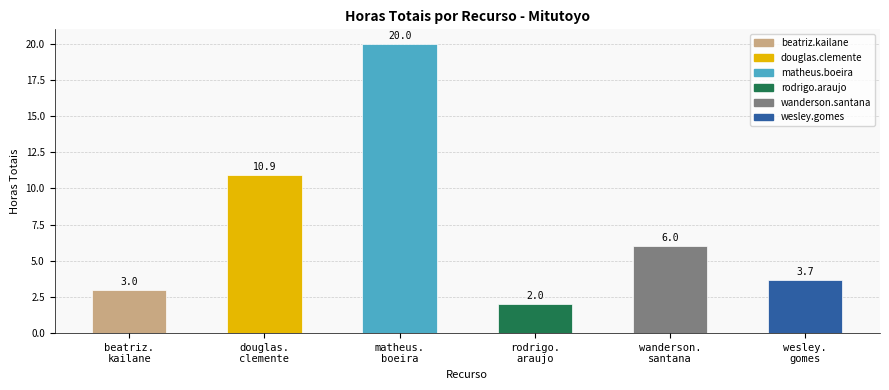

Is it true that the value at beatriz.
kailane is 1.8?

False